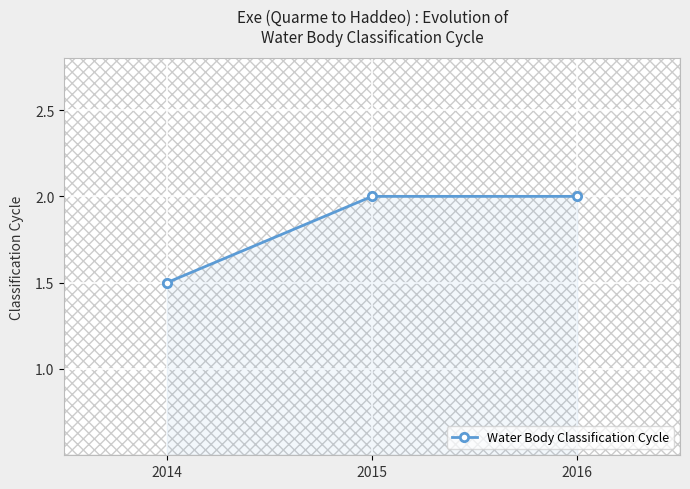

How many values are between 1 and 2?

3